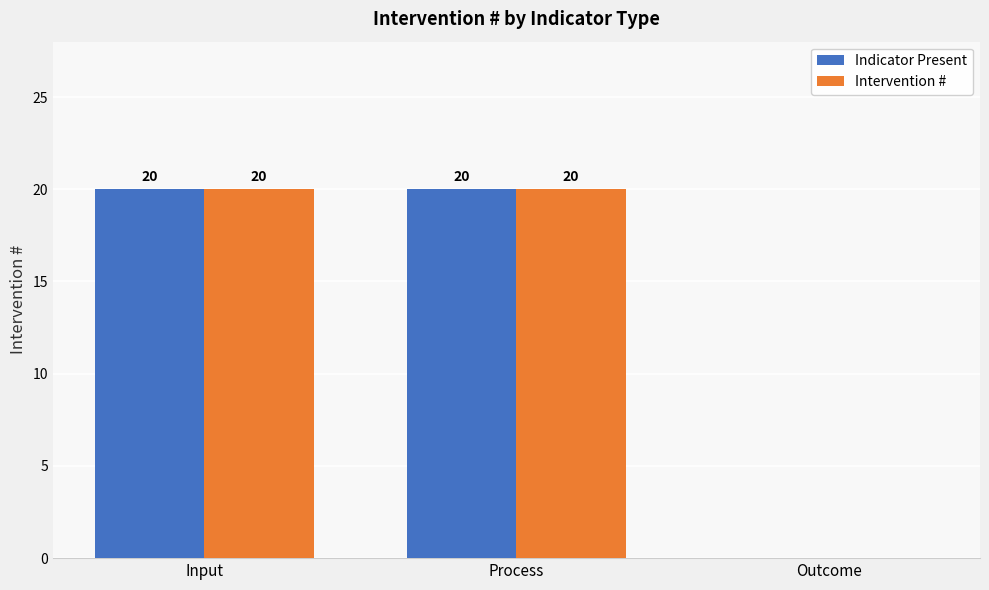

How many groups of bars are there?

3